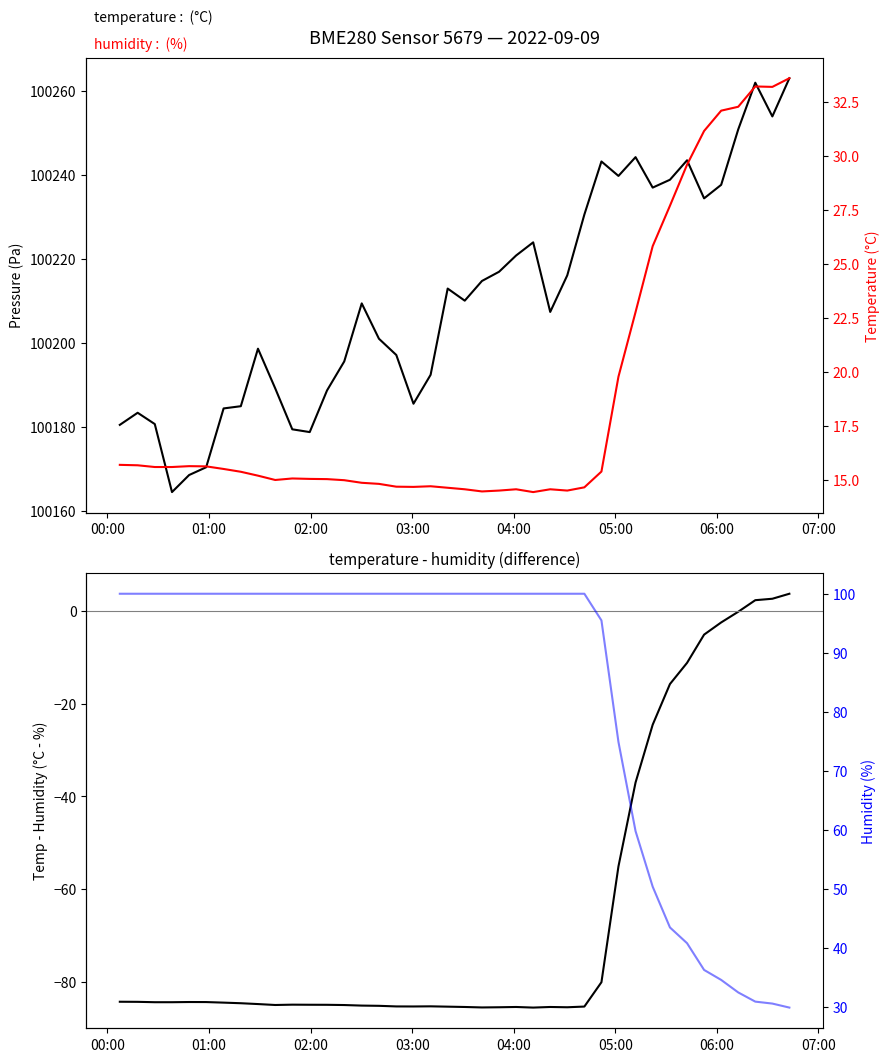

Does the chart display data point markers on the line(s)?

No